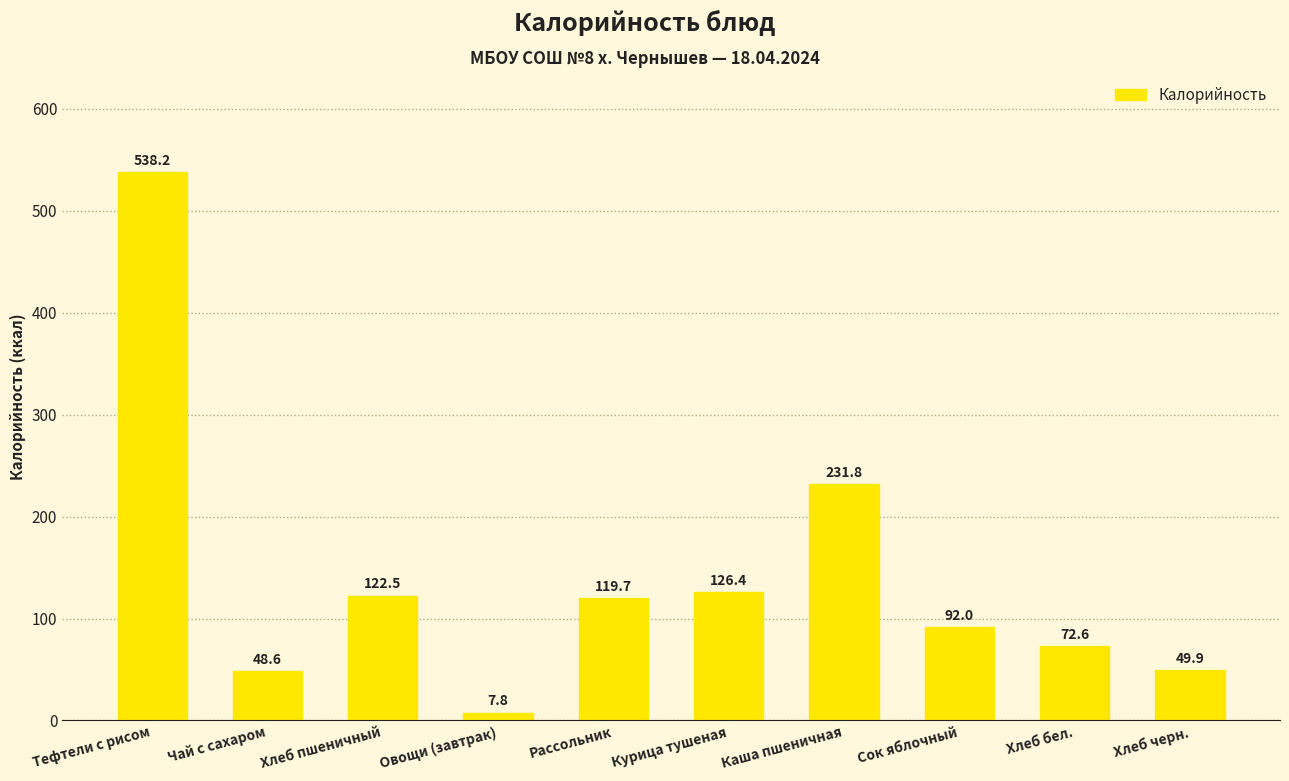

What is the sum of all values?

1409.5